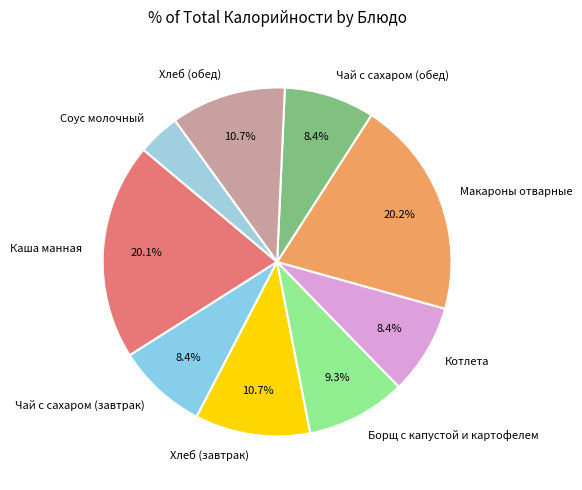

Does Хлеб (завтрак) represent more than half of the total?

No